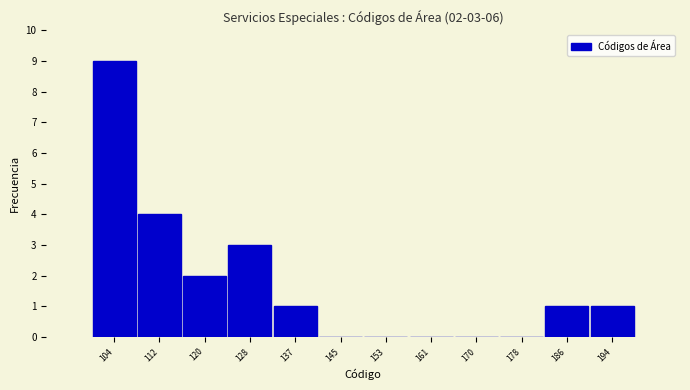

Which range on the x-axis has the tallest bar?

100 to 108